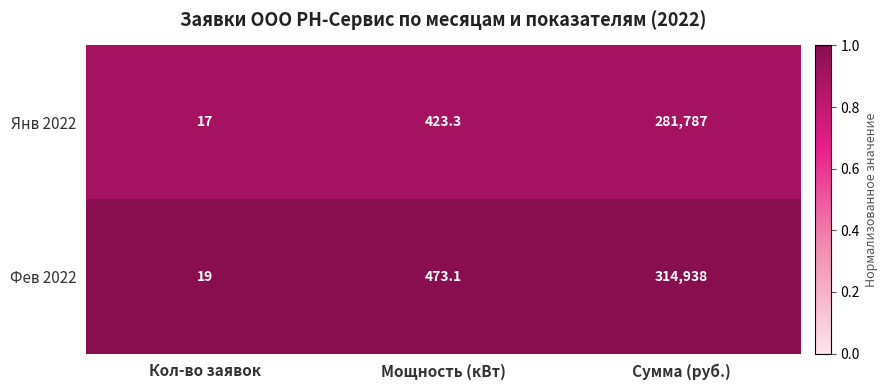

Reading left to right, extract all data points from this chart.

Янв 2022: 17.0	423.3	281787.0
Фев 2022: 19.0	473.1	314938.0